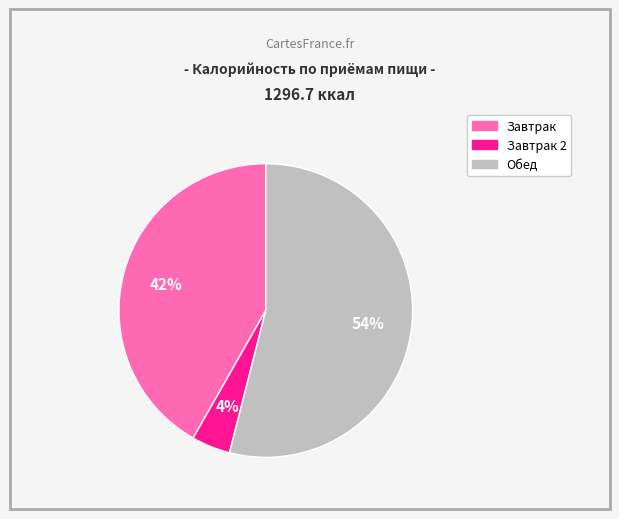

To the nearest percent, what is the difference between the largest and smallest slice percentages?

50%